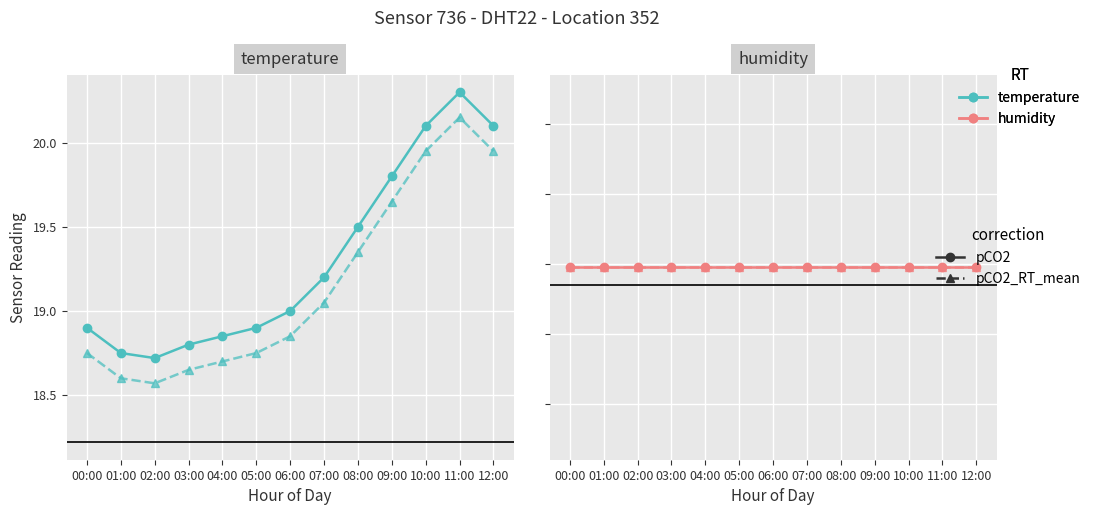

At which category does the chart reach its peak across all series?

00:00